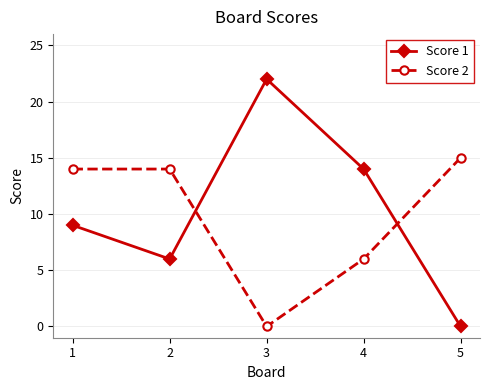

Reading left to right, extract all data points from this chart.

Score 1: 1=9	2=6	3=22	4=14	5=0
Score 2: 1=14	2=14	3=0	4=6	5=15